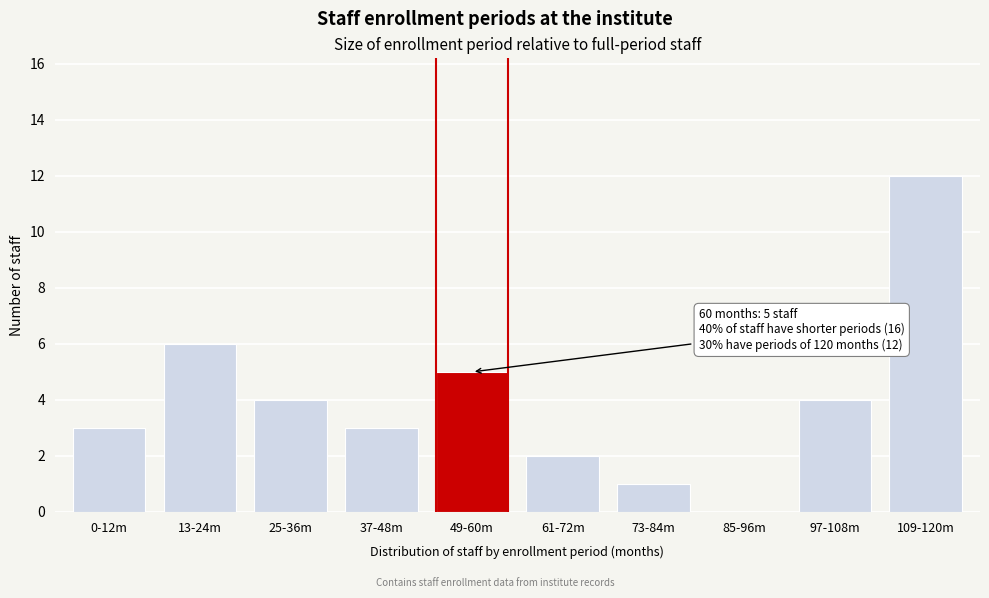

Reading left to right, transcribe all the data shown in this chart.

0-12m=3	13-24m=6	25-36m=4	37-48m=3	49-60m=5	61-72m=2	73-84m=1	85-96m=0	97-108m=4	109-120m=12